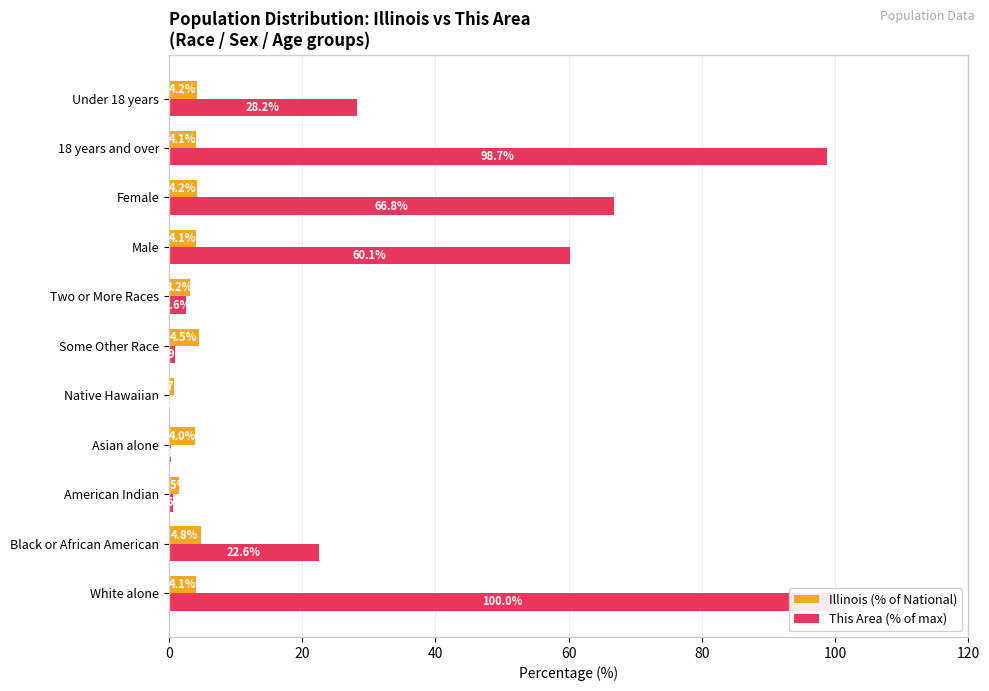

How many data points in Illinois (% of National) are above 4?

7